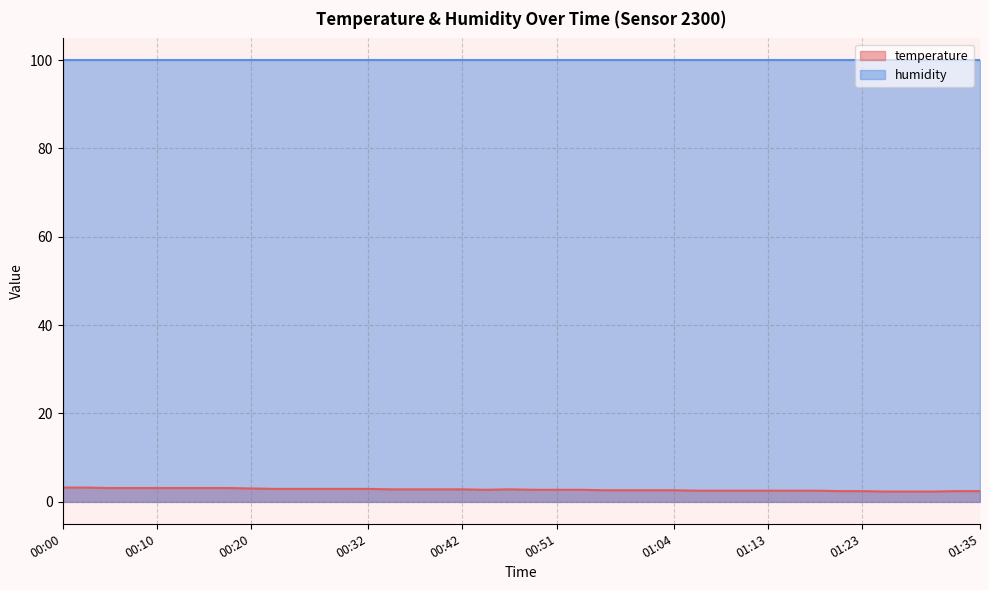

Reading left to right, what are all the values shown in this chart?

3.2	3.2	3.1	3.1	3.1	3.1	3.1	3.1	3.0	2.9	2.9	2.9	2.9	2.9	2.8	2.8	2.8	2.8	2.7	2.8	2.7	2.7	2.7	2.6	2.6	2.6	2.6	2.5	2.5	2.5	2.5	2.5	2.5	2.4	2.4	2.3	2.3	2.3	2.4	2.4